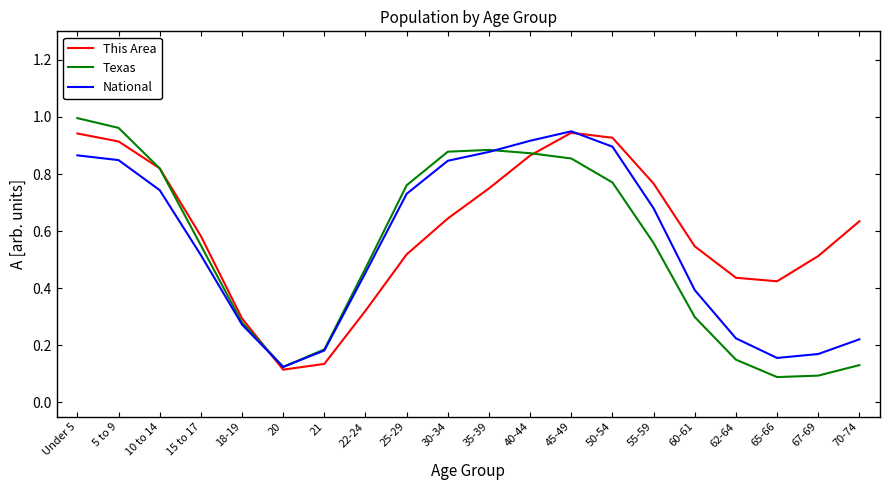

The value of National at 10 to 14 is 1.2. True or false?

False